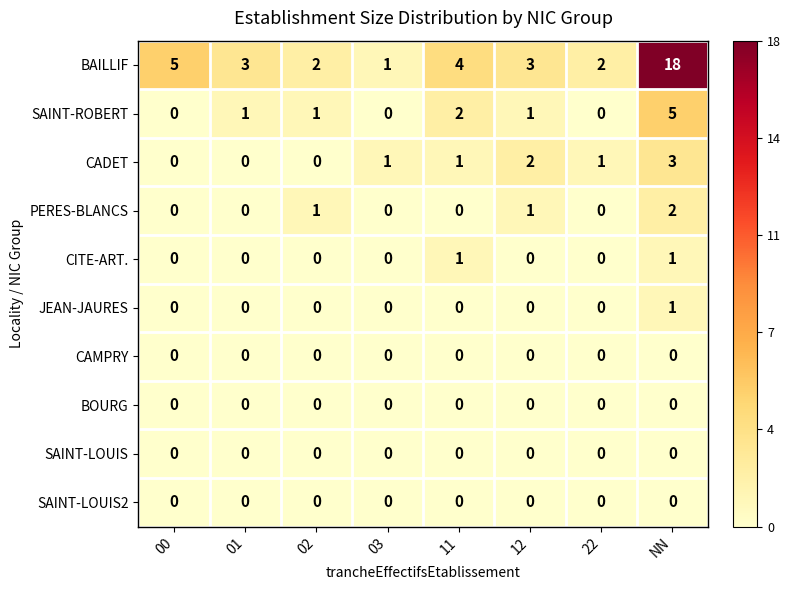

Which series has the widest spread of values?

BAILLIF